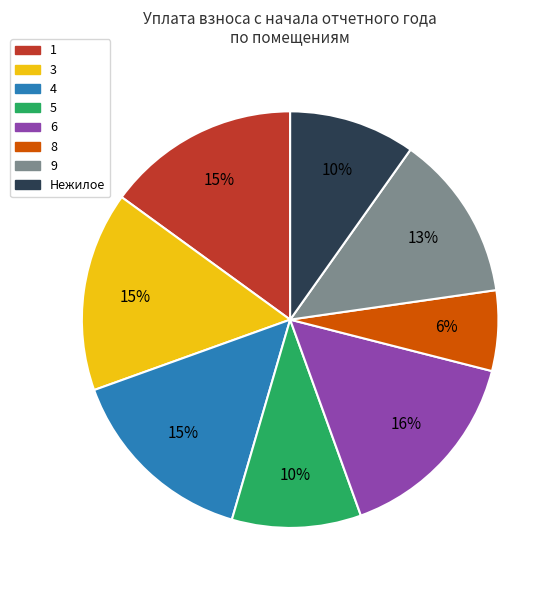

To the nearest percent, what is the average slice percentage?

12%